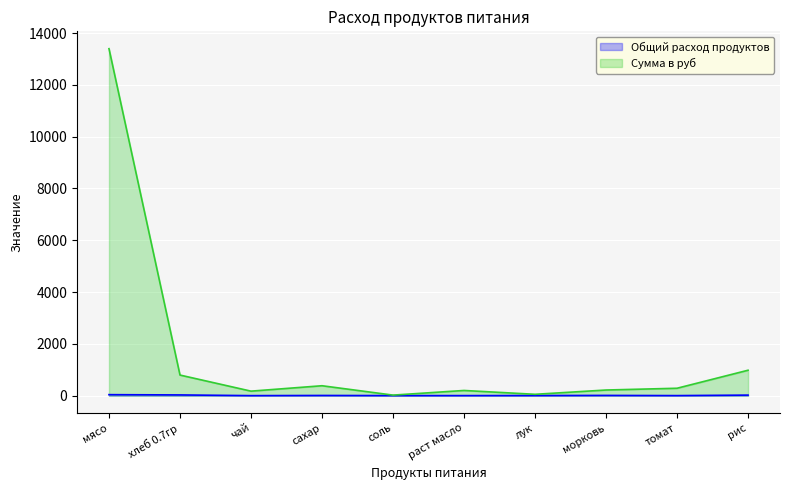

Rank the categories by Сумма в руб value from lowest to highest.

соль, лук, чай, раст масло, морковь, томат, сахар, хлеб 0.7гр, рис, мясо